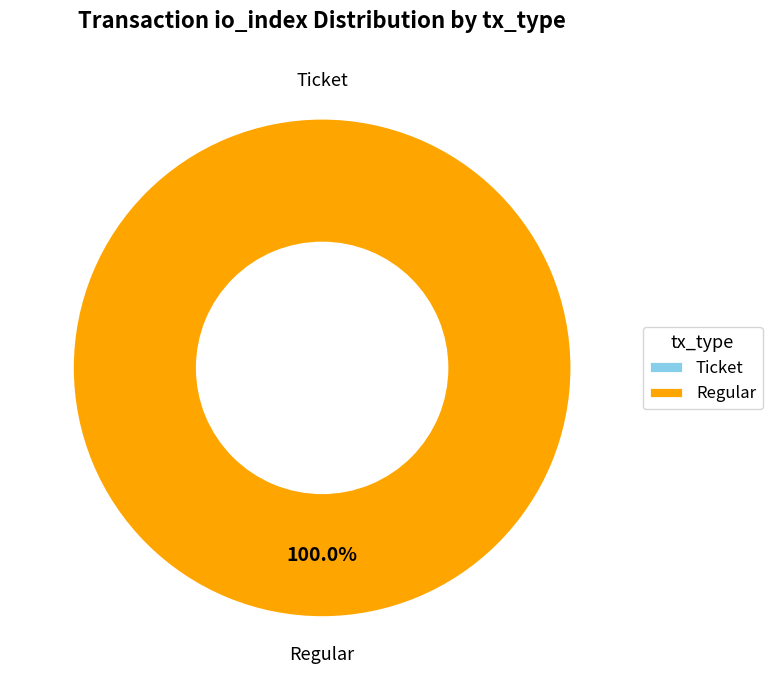

To the nearest percent, what is the average slice percentage?

50%